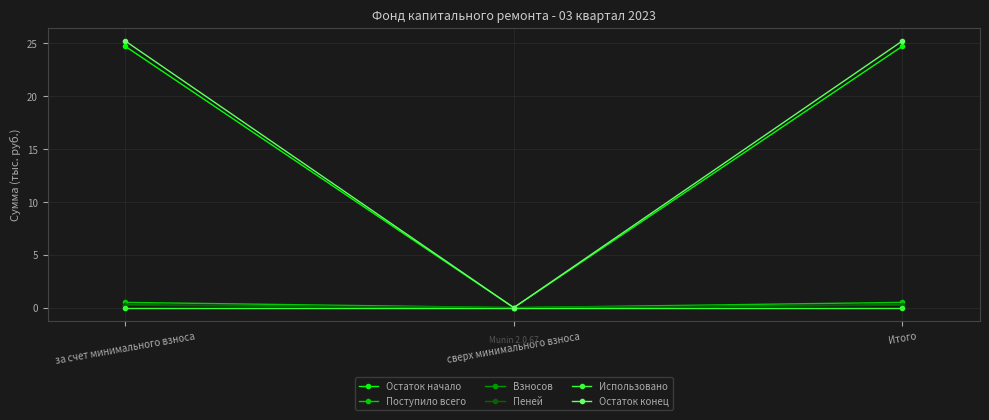

Reading left to right, transcribe all the data shown in this chart.

Остаток начало: 24.7	0.0	24.7
Поступило всего: 0.5	0.0	0.5
Взносов: 0.3	0.0	0.3
Пеней: 0.2	0.0	0.2
Использовано: 0.0	0.0	0.0
Остаток конец: 25.2	0.0	25.2